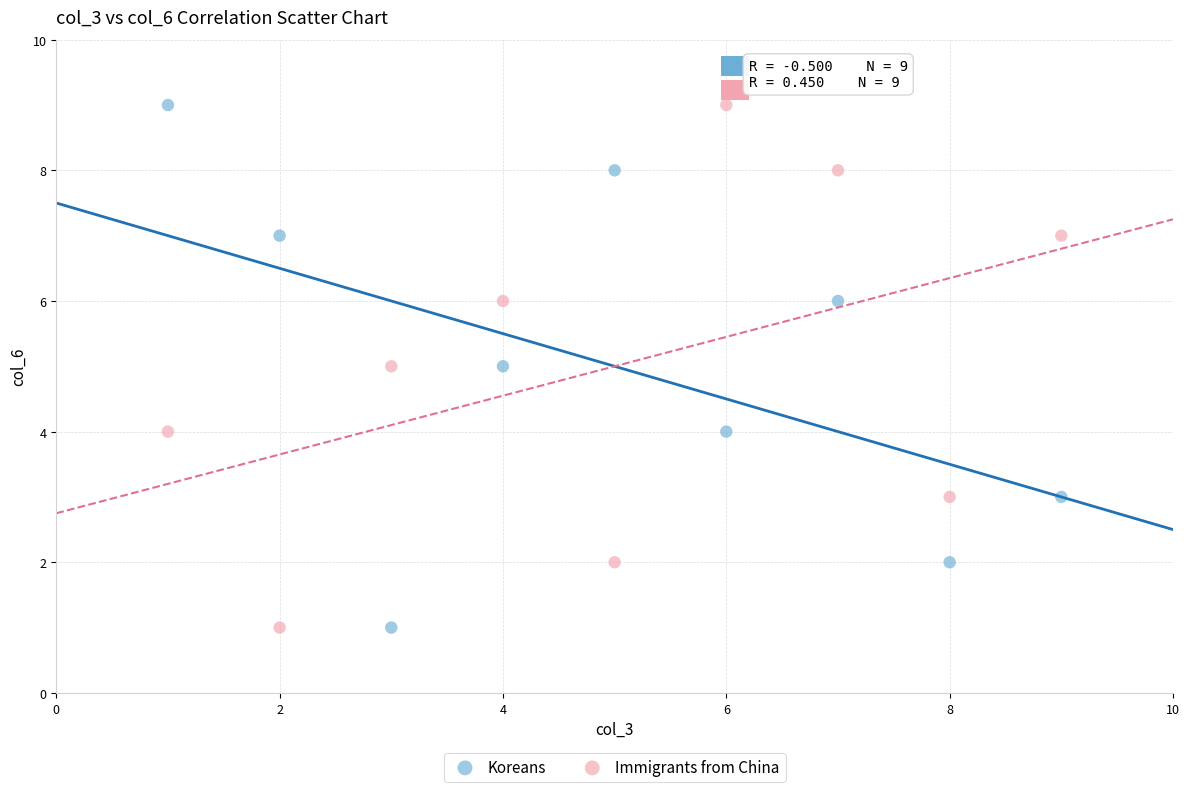

What is the X range (max minus min) for the scatter plot?

8